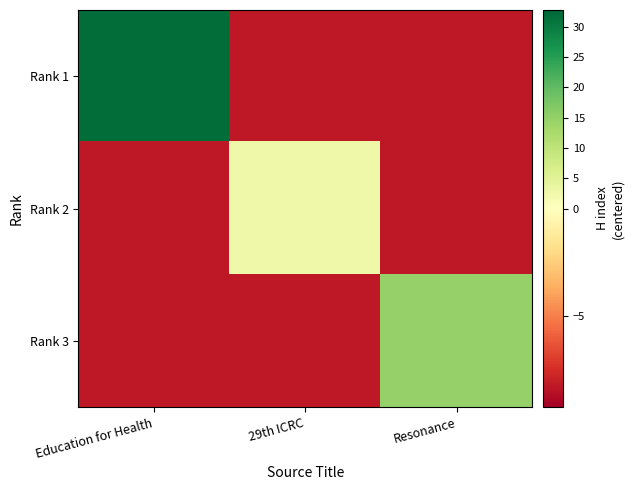

What is the total value across all series at 29th ICRC?

-13.7